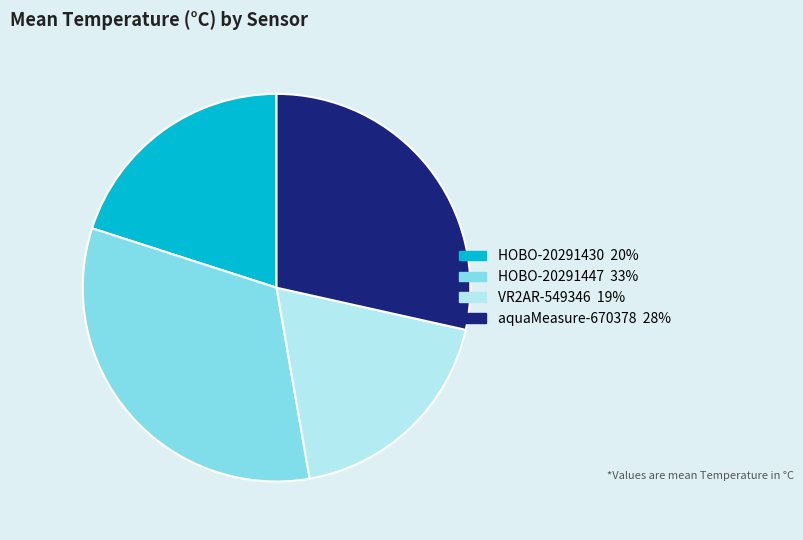

Between aquaMeasure-670378 and HOBO-20291447, which is larger?

HOBO-20291447